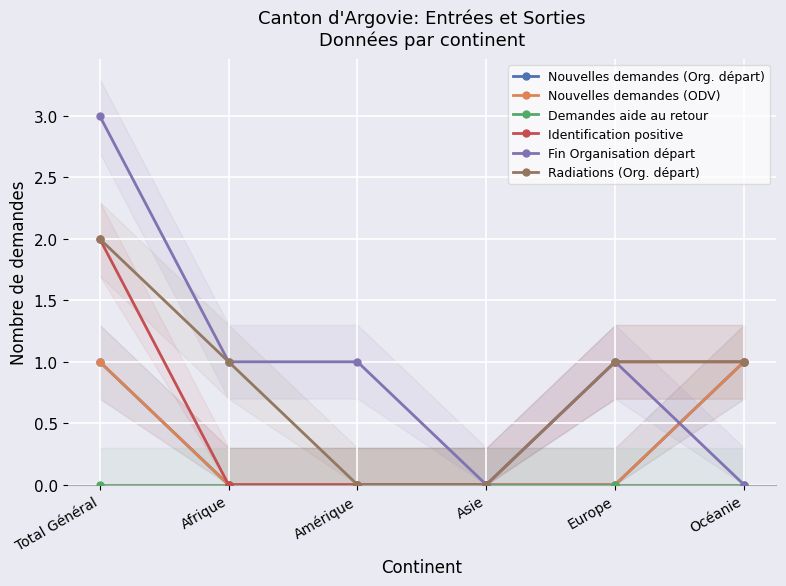

Which has a higher value, Total Général or Océanie?

Total Général